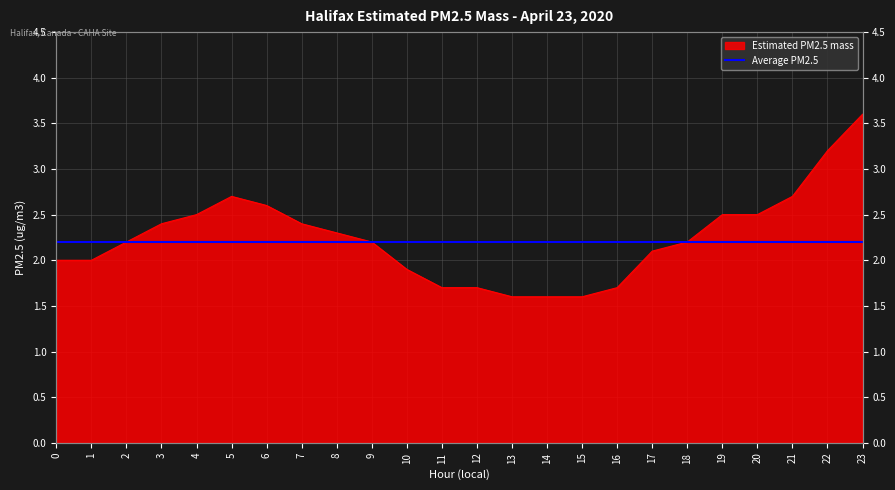

What is the sum of the values at 8 and 11?

4.0